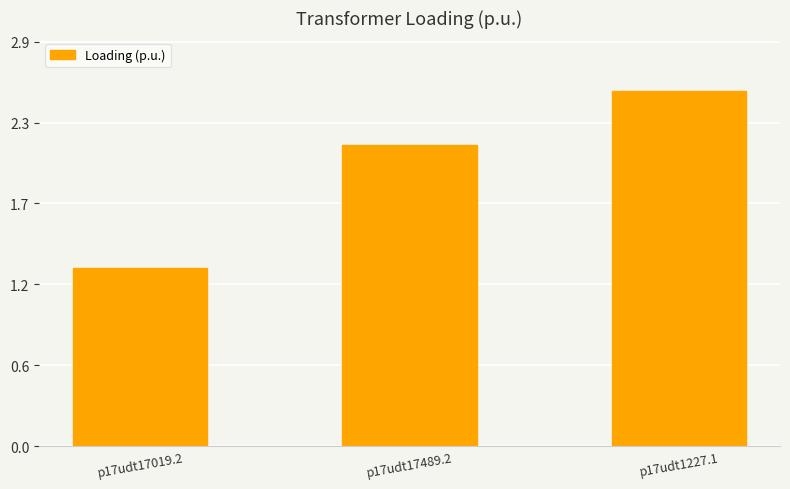

Which label corresponds to the smallest value in the chart?

p17udt17019.2